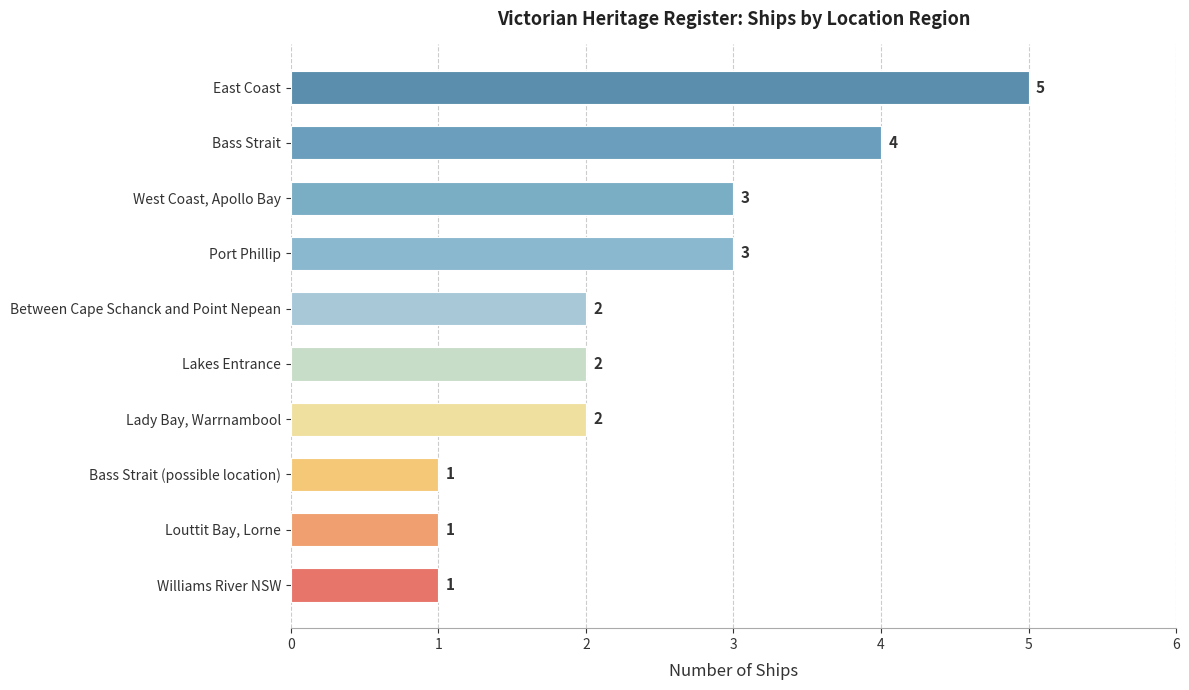

Count the values in the range 1 to 3.

8